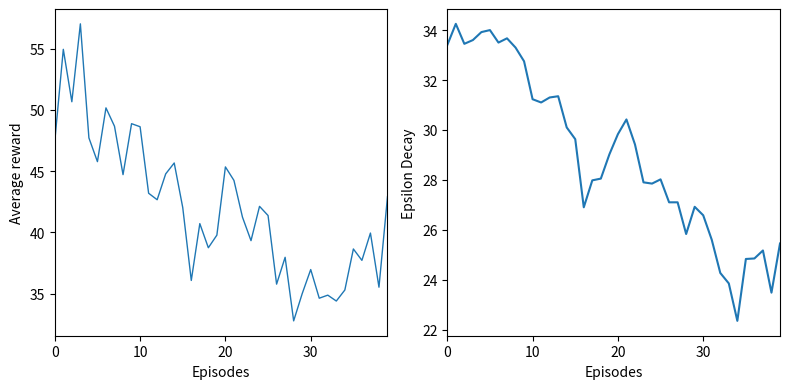

How many distinct data groups are displayed?

2